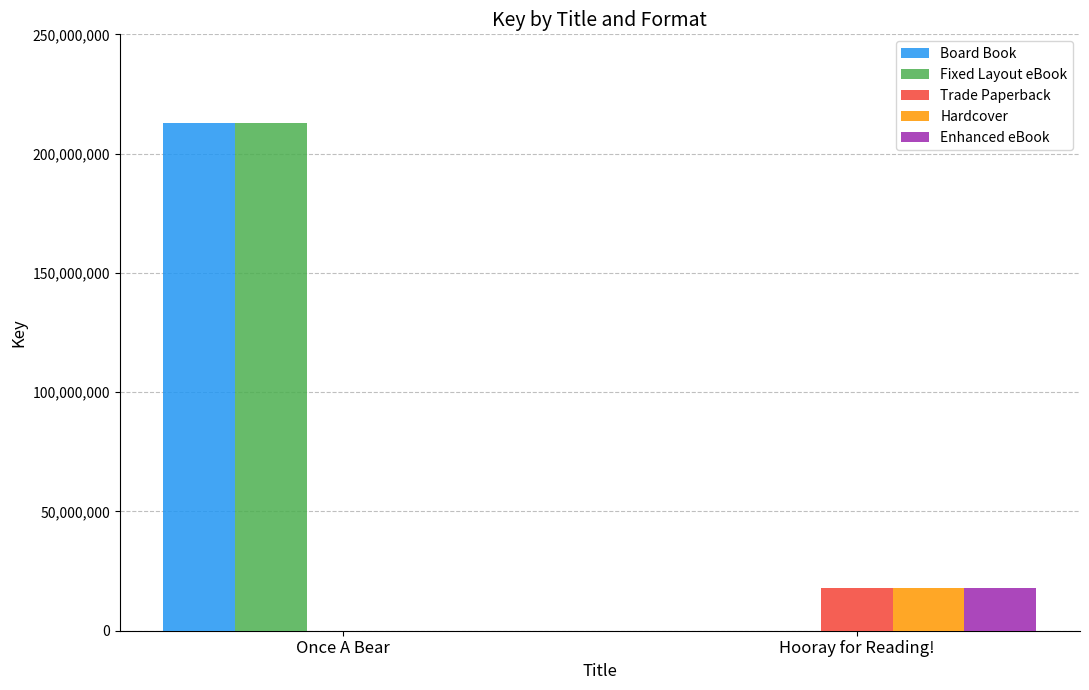

What is the difference between the Enhanced eBook values at Once A Bear and Hooray for Reading!?

17900411